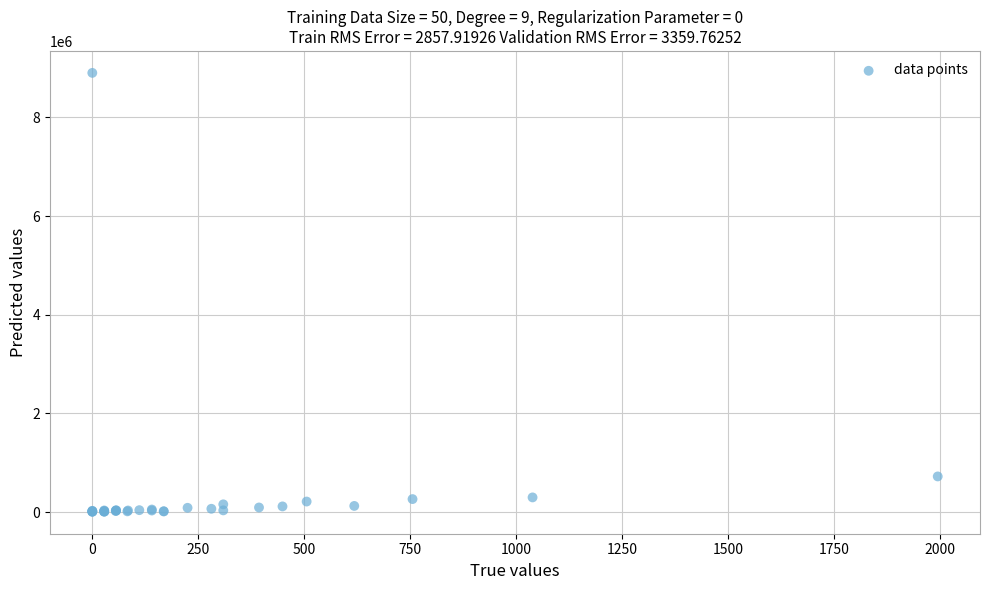

What Y value in the scatter plot is closest to 4453909?

722641.5